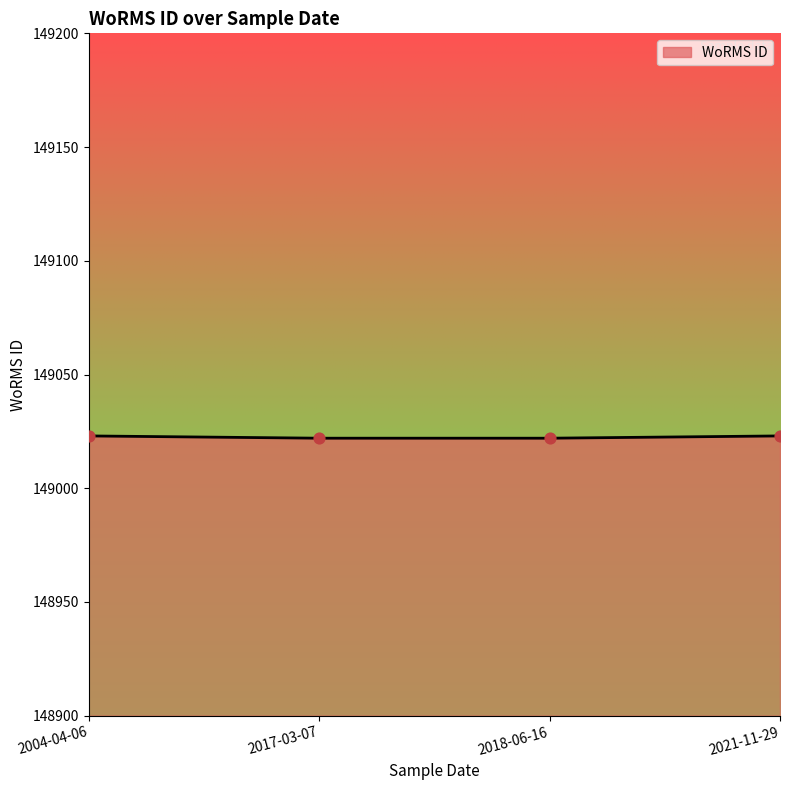

What is the ratio of the value at 2021-11-29 to the value at 2004-04-06?

1.0